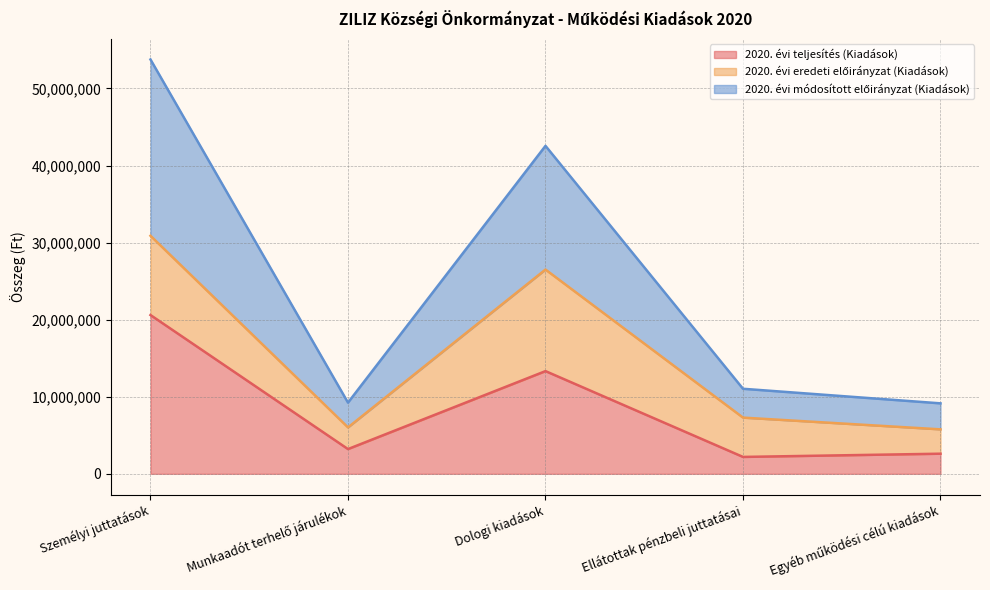

What is the label of the 4th point from the left?

Ellátottak pénzbeli juttatásai